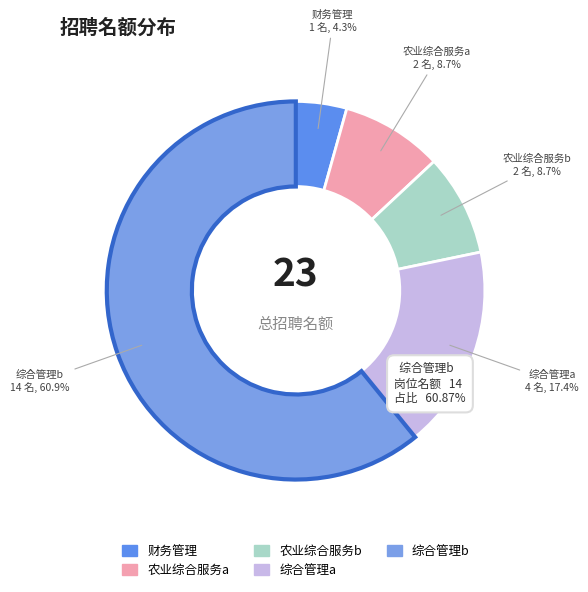

What is the largest slice in the pie chart?

综合管理b